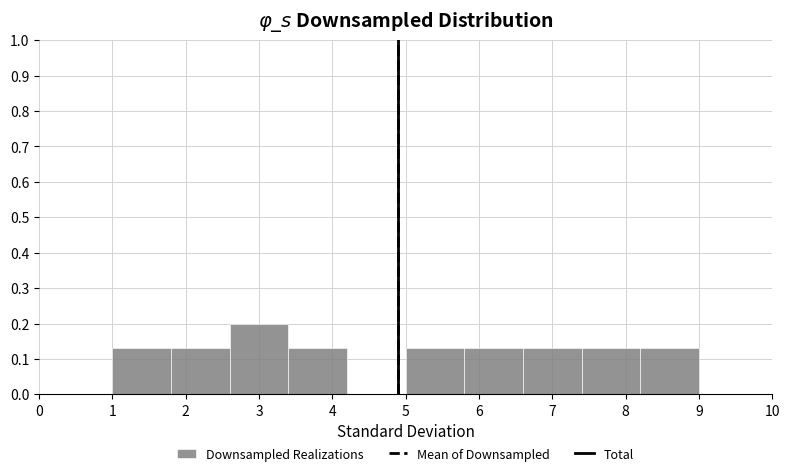

What is the height of the bar covering 8.2 to 9.0 on the x-axis? The values are not printed on the chart, so give them approximately, as read against the axis.

0.13